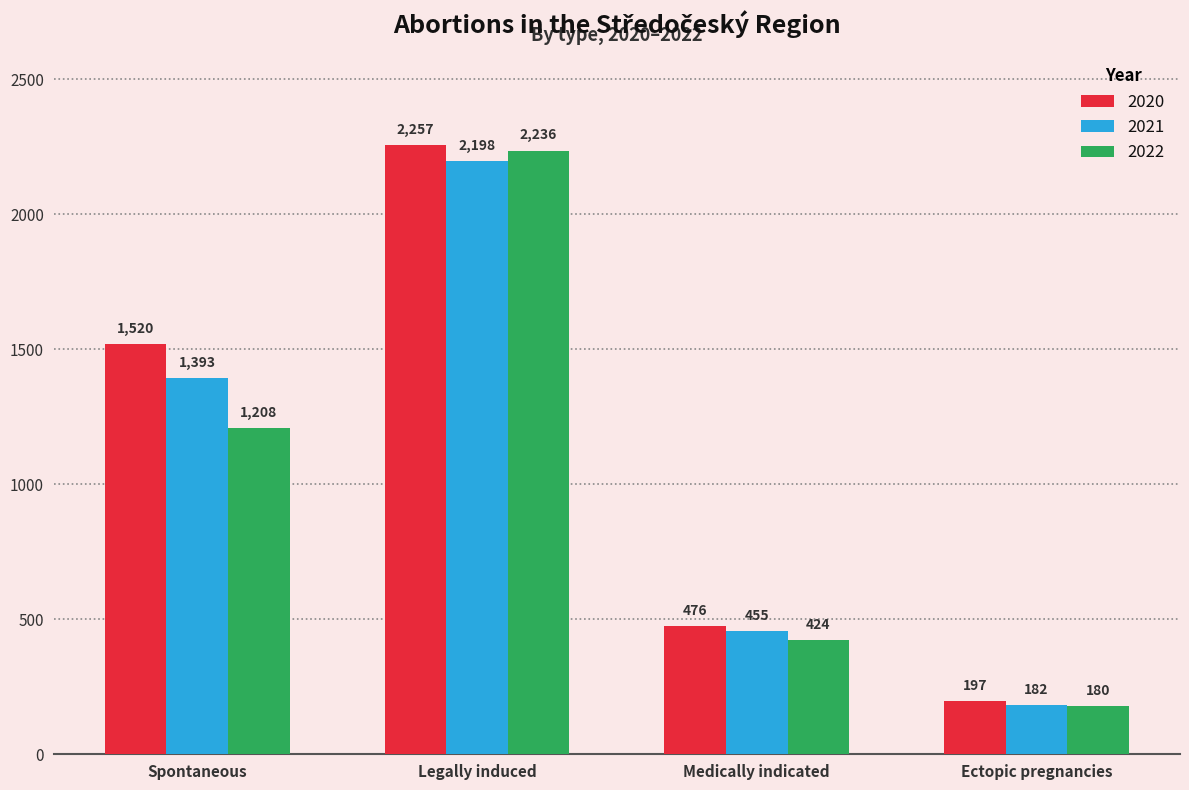

Which category has the lowest value in the 2020 series?

Ectopic pregnancies